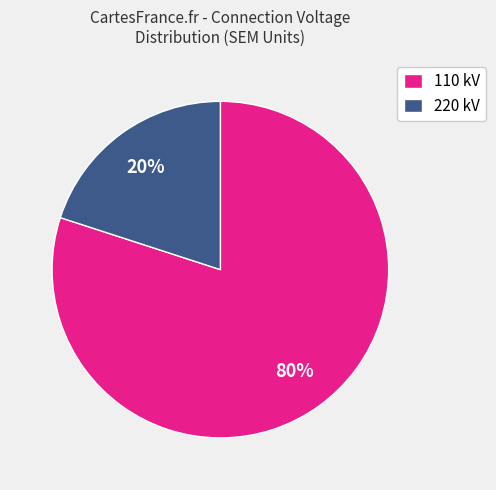

Count the number of slices in the pie.

2